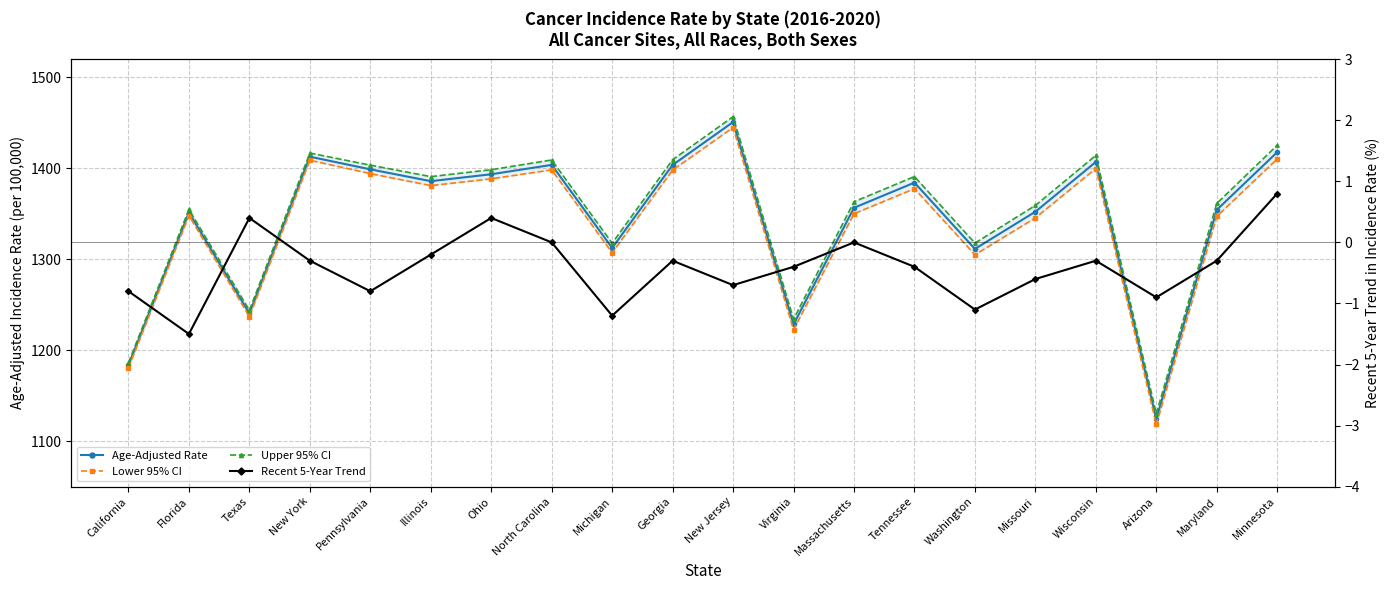

Which series changed the most between Texas and Arizona?

Lower 95% CI